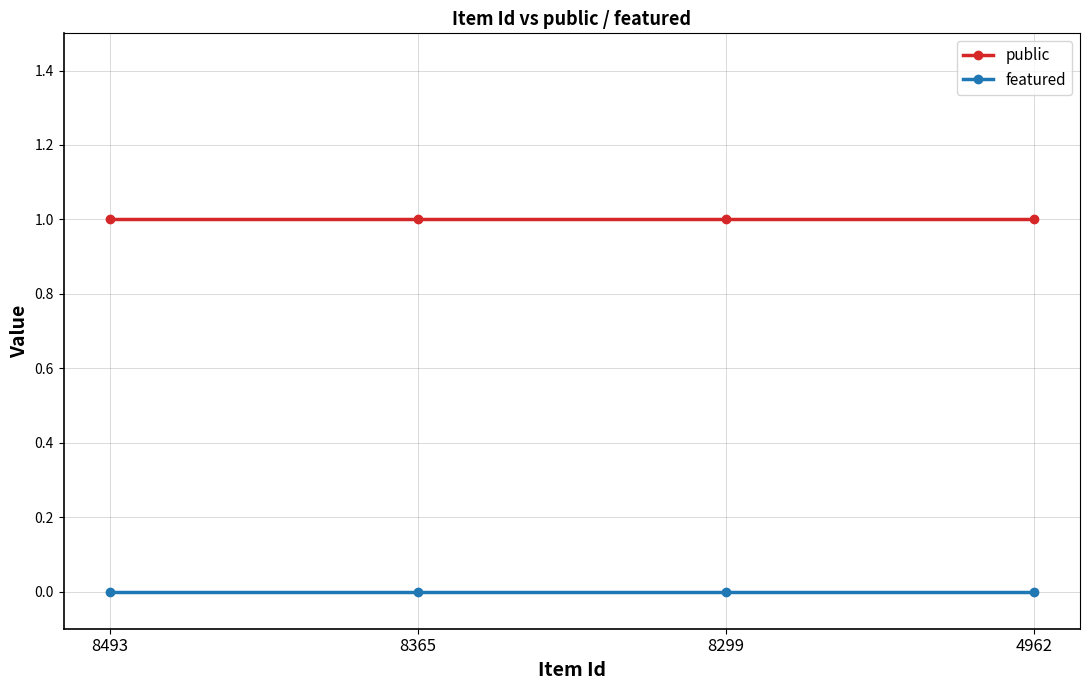

The value of public at 8299 is 1. True or false?

True